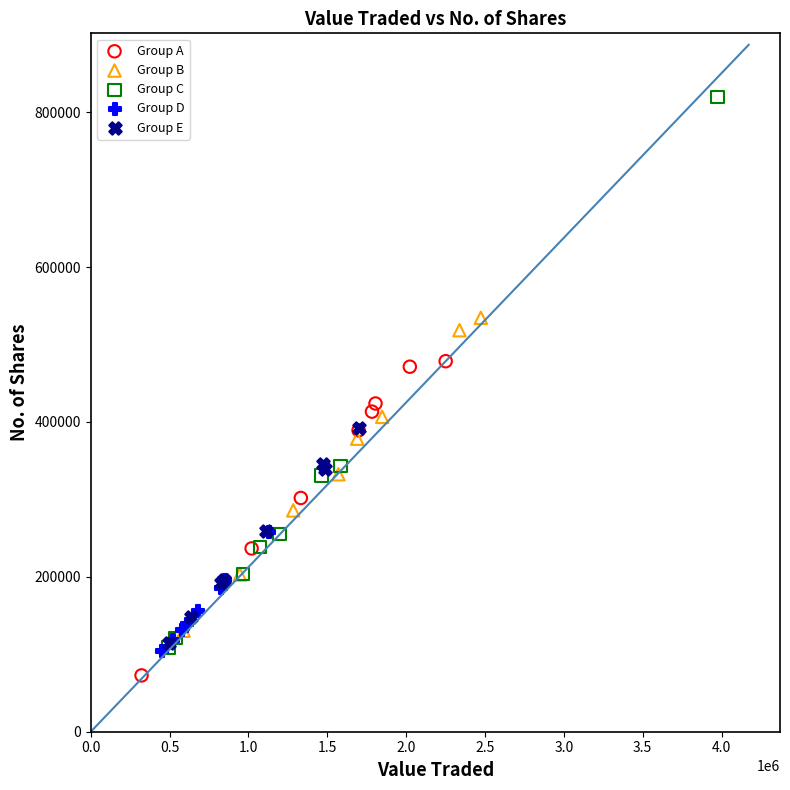

Which series contains the highest Y value?

Group C